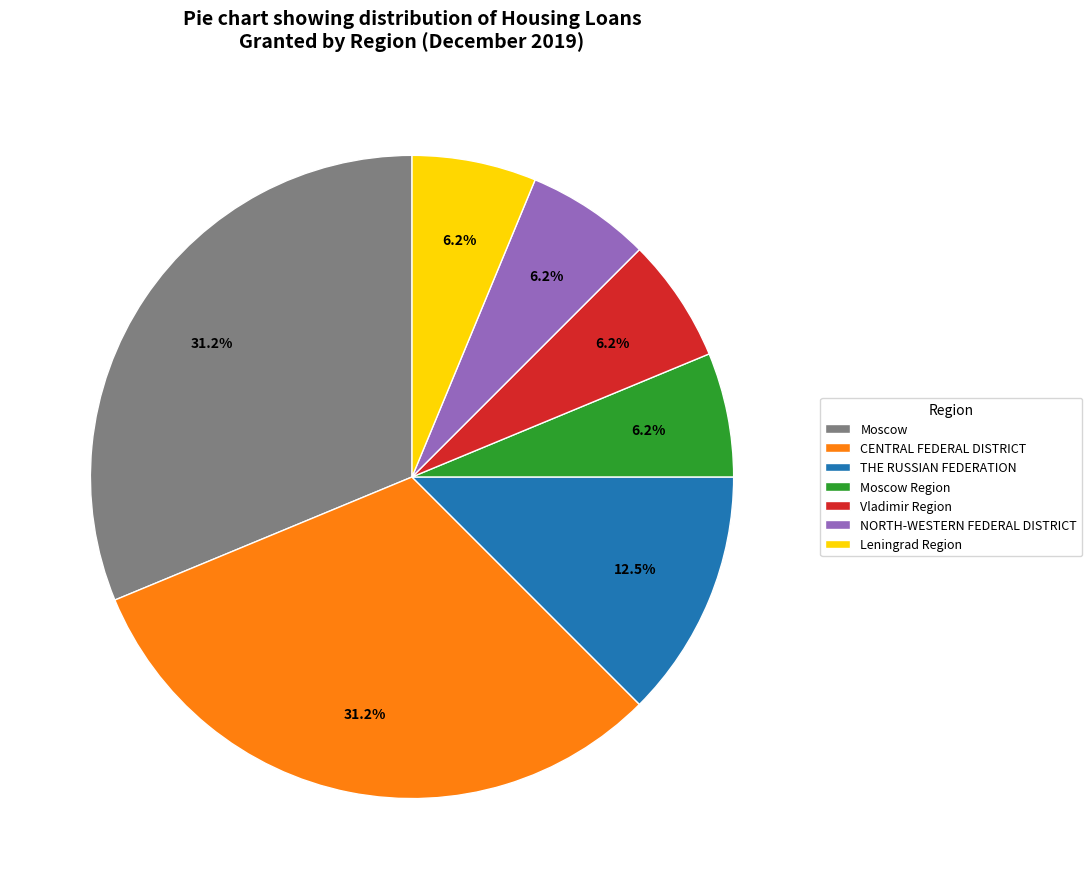

Is there a majority slice in this chart?

No